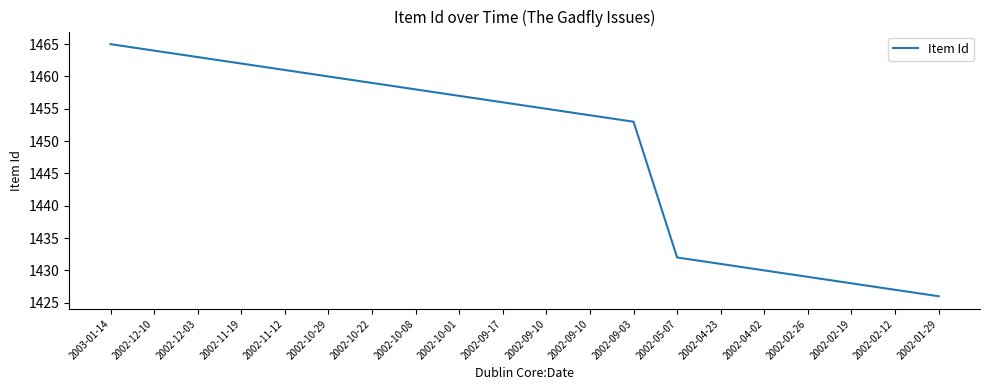

The value at 2002-12-10 is 1464. True or false?

True